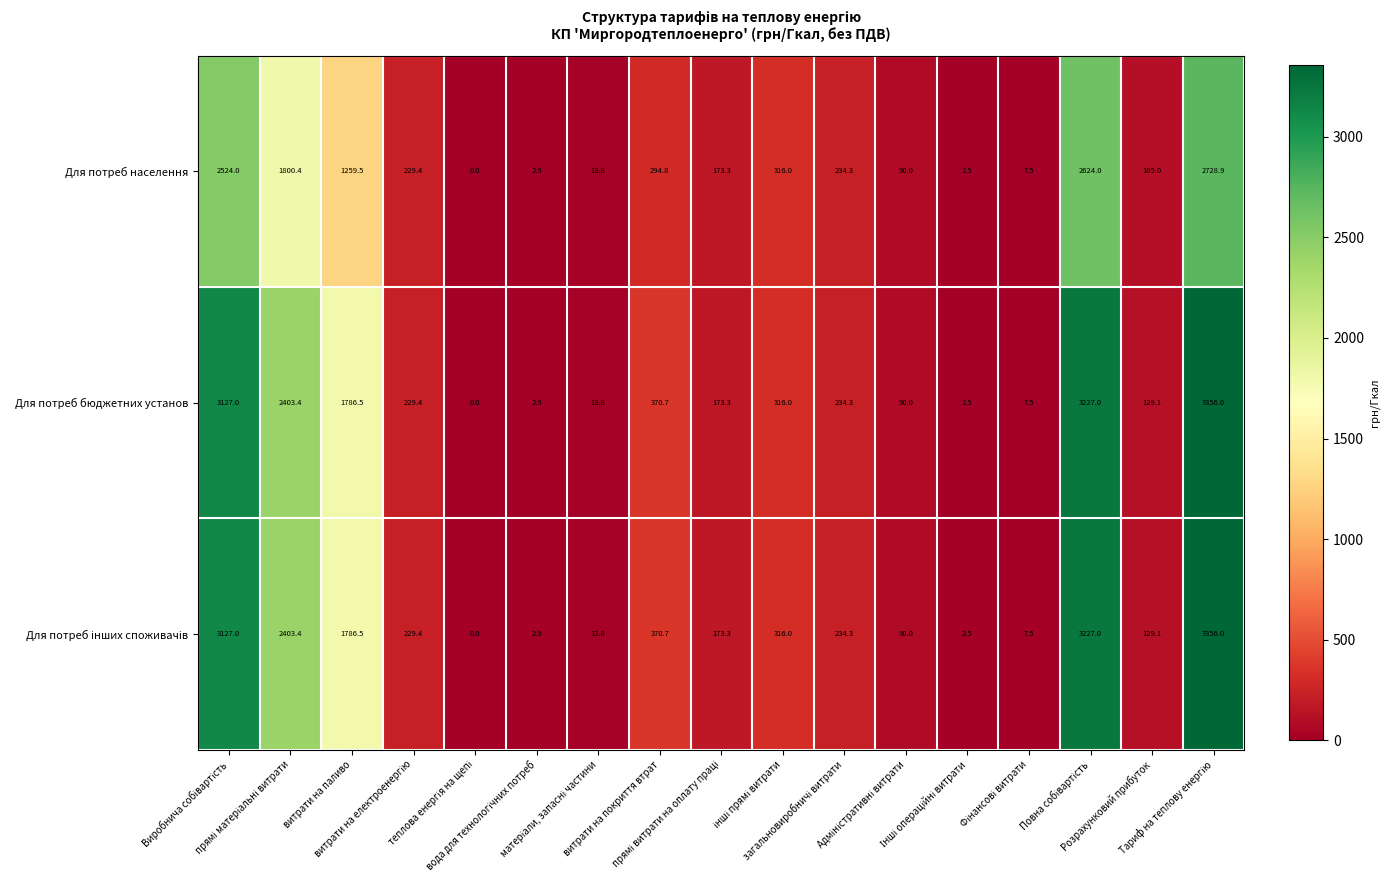

What is the sum of all Для потреб населення values?

12406.3